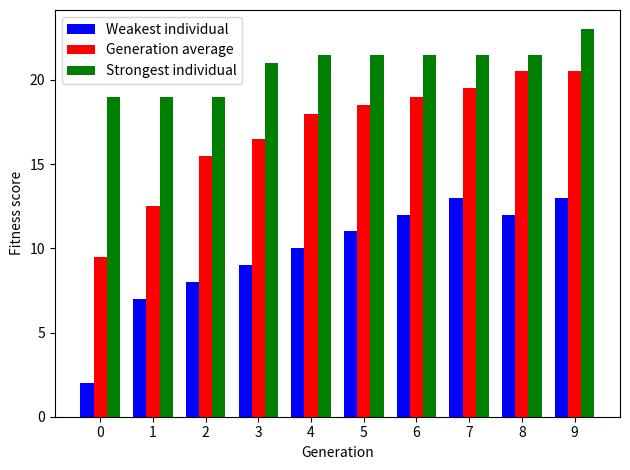

Rank the series by their maximum value, from highest to lowest.

Strongest individual, Generation average, Weakest individual